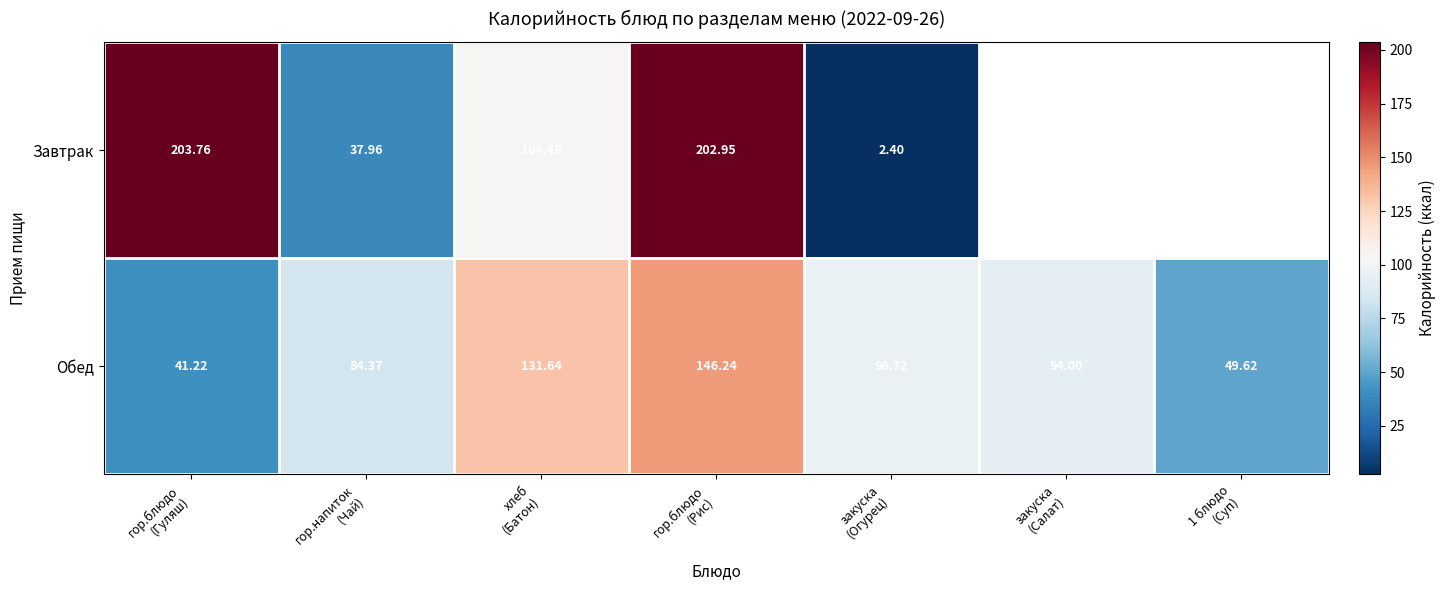

True or false: Обед has a value of 50.0 at гор.напиток (Чай).

False